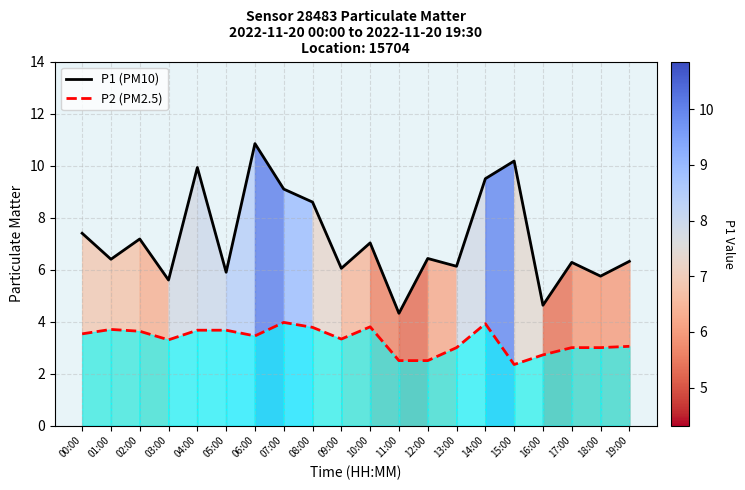

How many lines are shown in the chart?

2